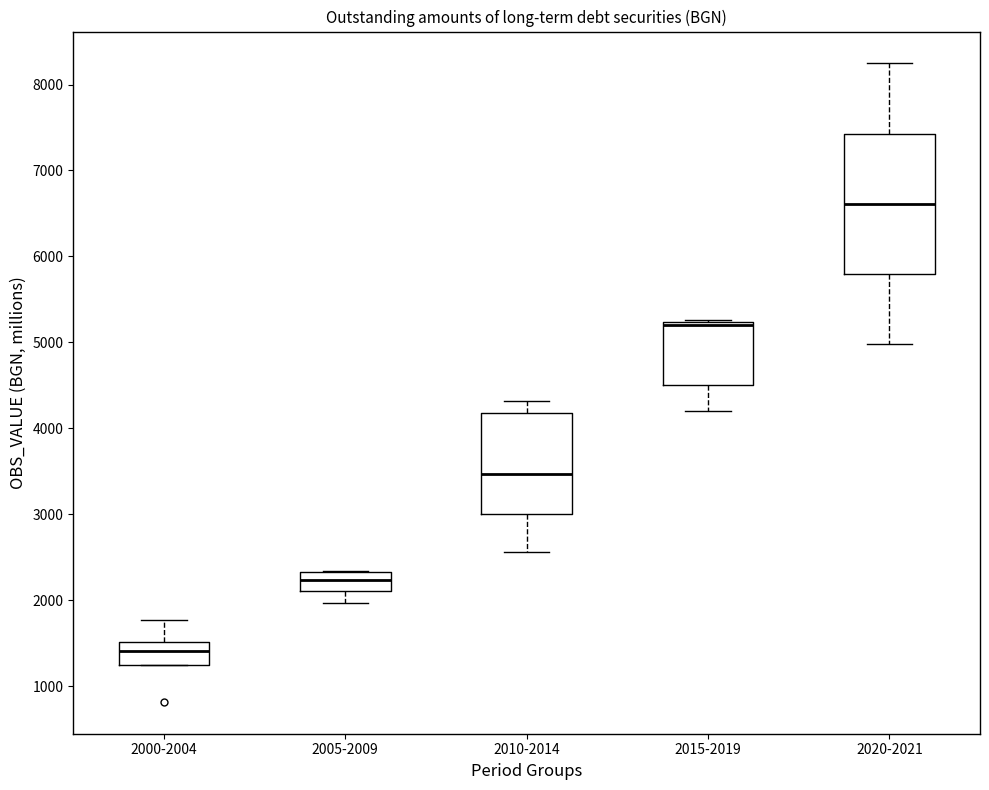

Which box's median line is the highest?

2020-2021